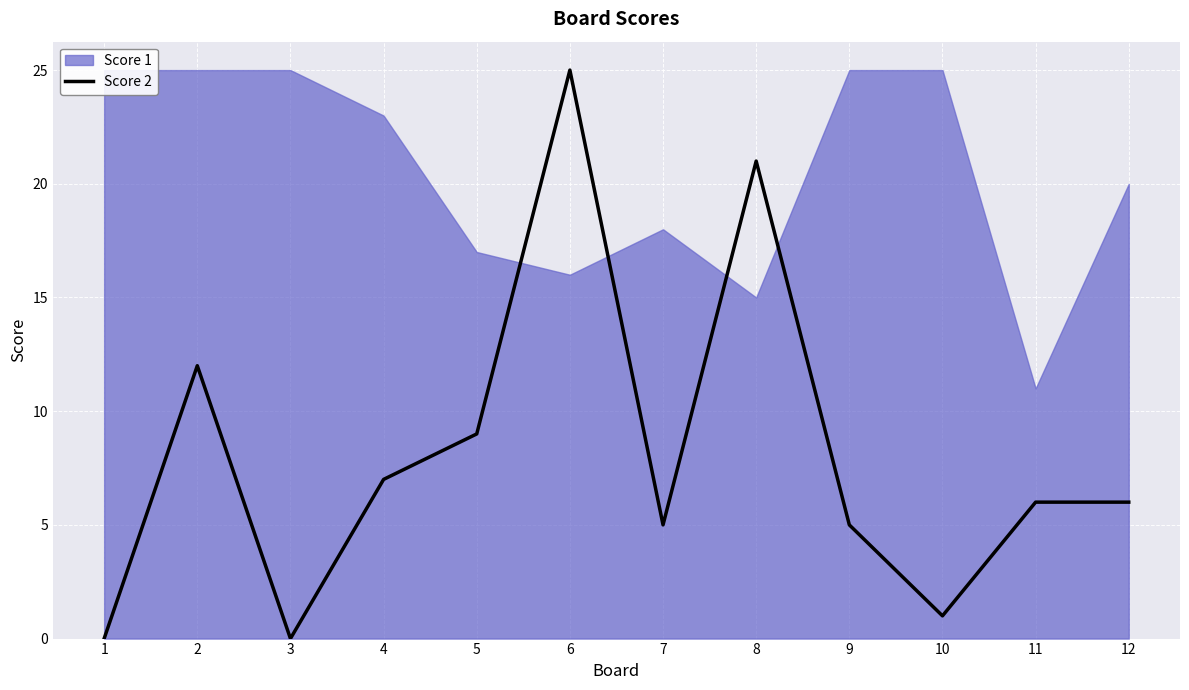

How many points are lower than both their immediate neighbors (excluding endpoints)?

3